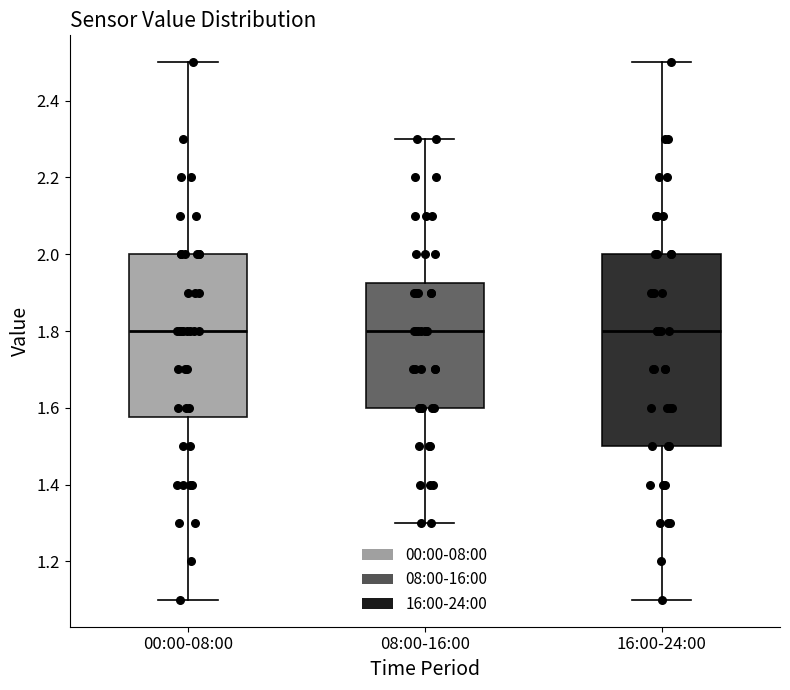

Comparing the boxes themselves (not the whiskers), which one is the tallest?

16:00-24:00